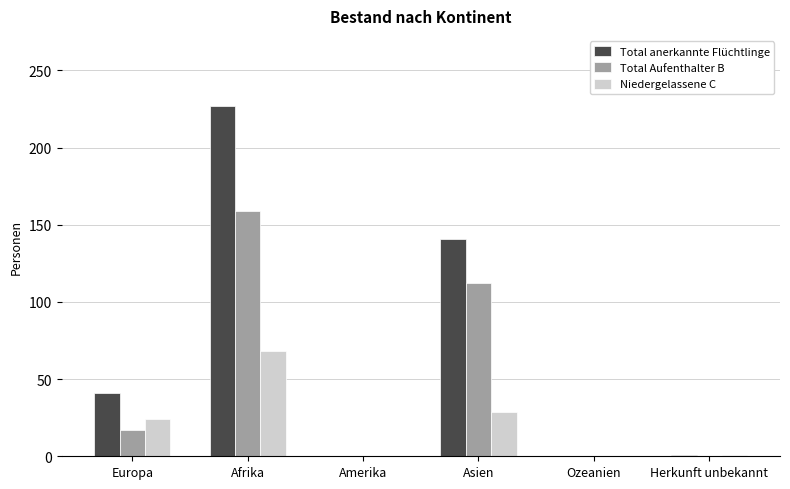

What is the maximum value shown in the chart?

227